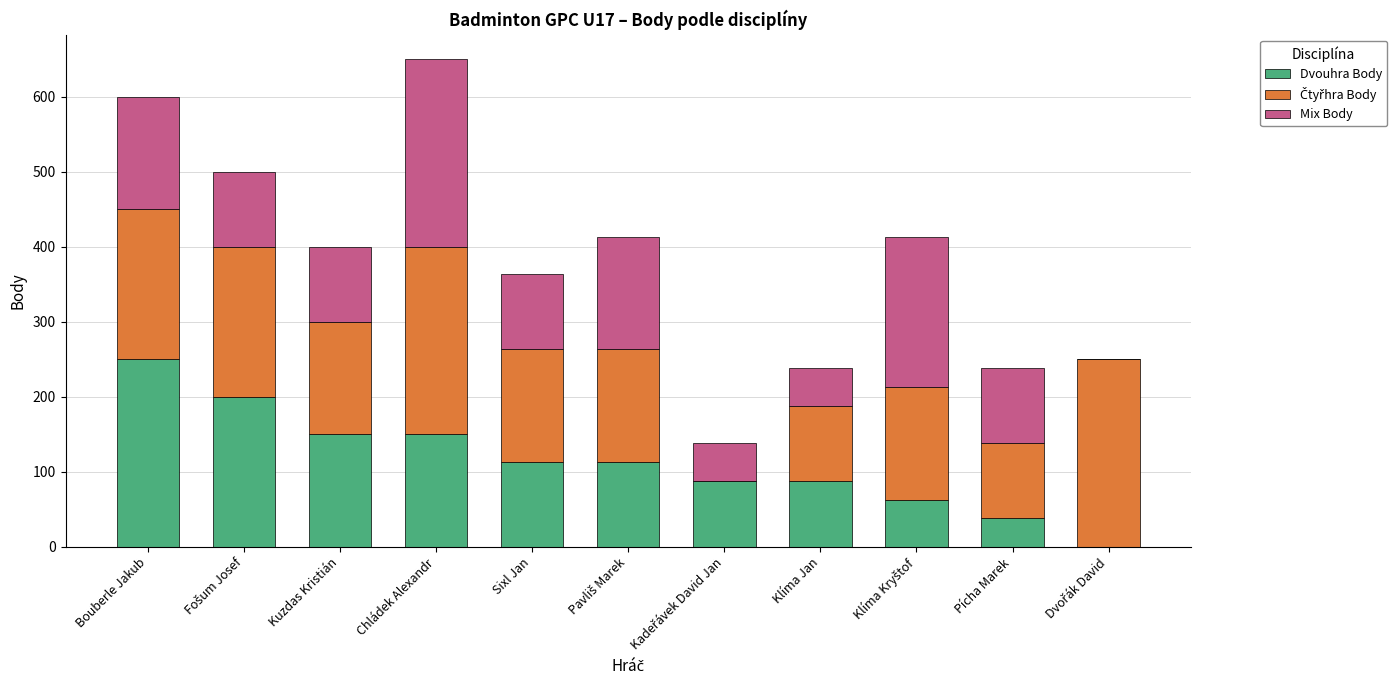

At which category is the sum across all series the highest?

Chládek Alexandr